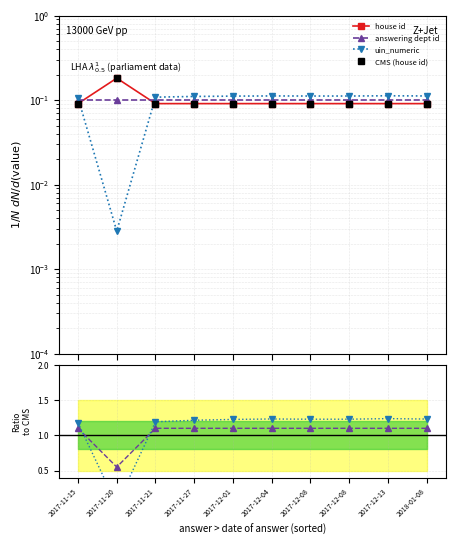

How many CMS (house id) values are between 0 and 1?

10